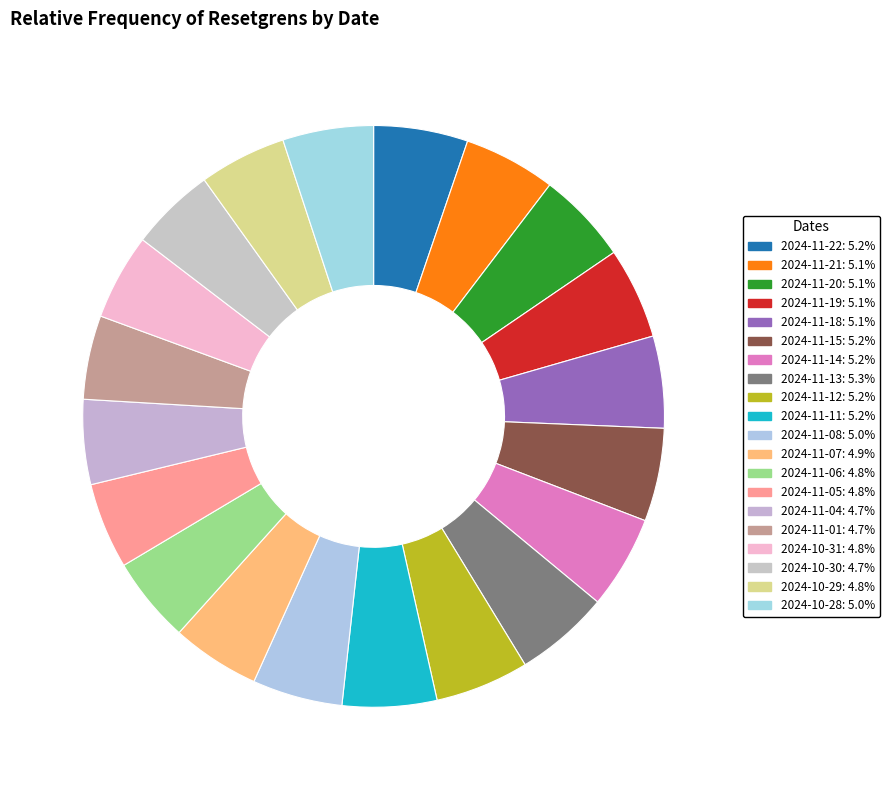

Is there any slice that represents more than half of the pie?

No